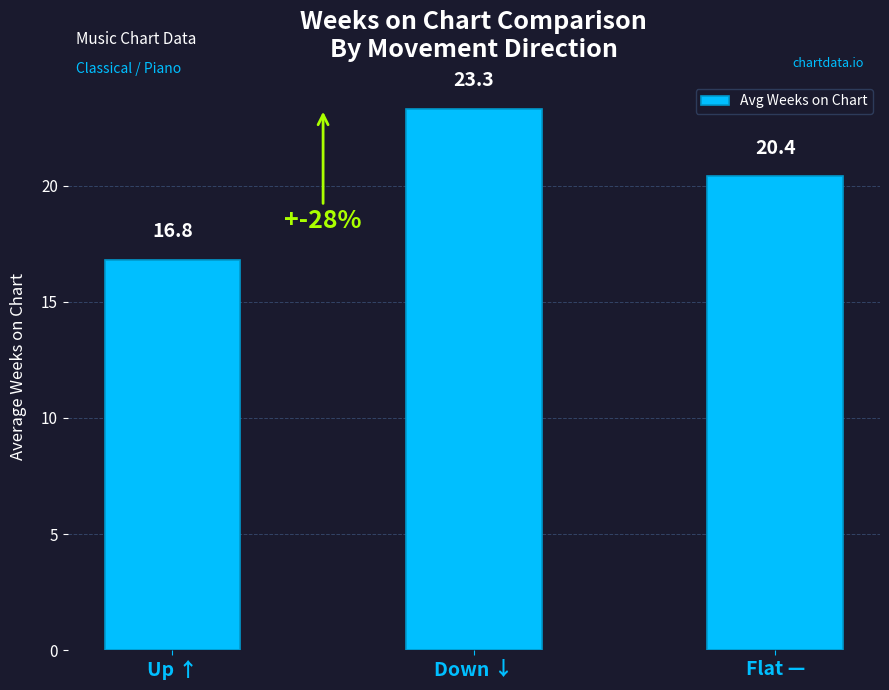

What is the label of the 3rd bar from the right?

Up ↑